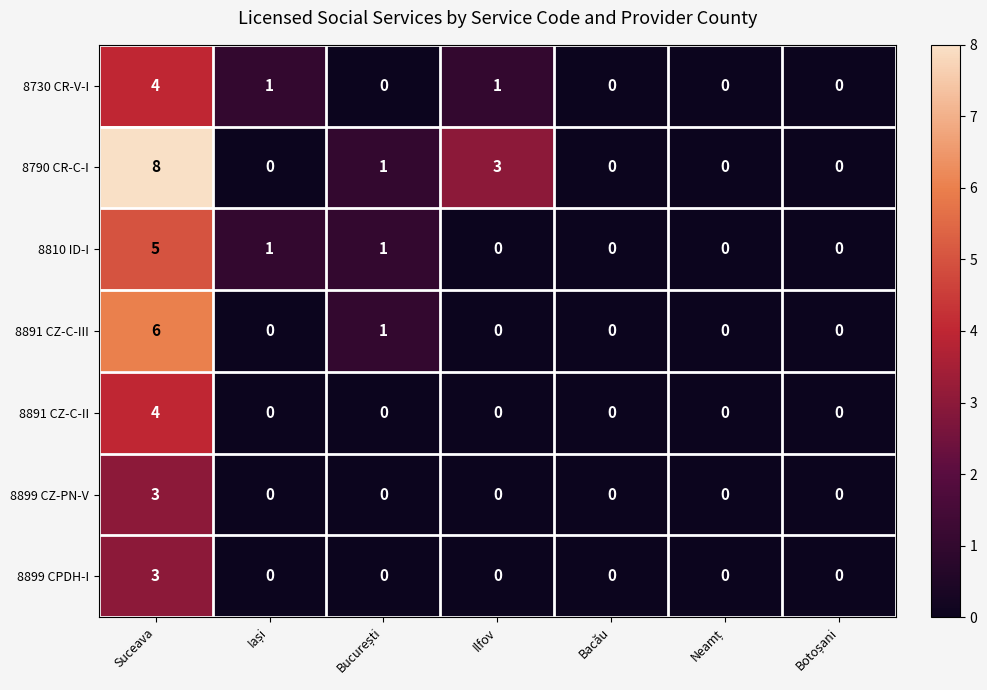

How many 8730 CR-V-I values are between 0 and 1?

6